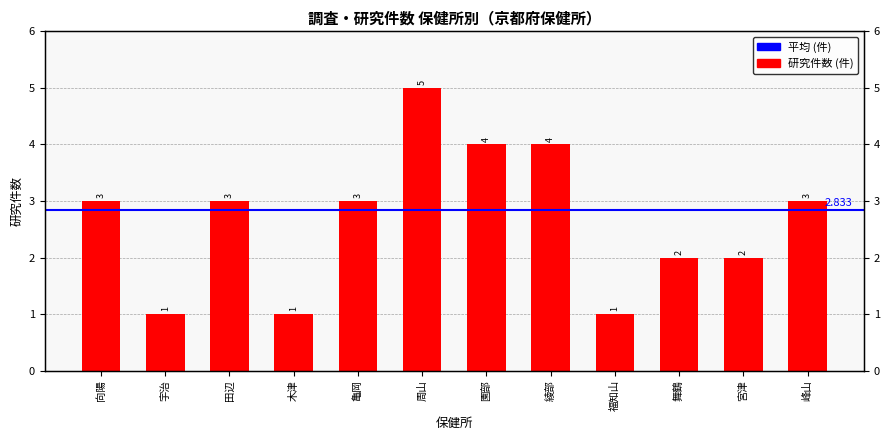

What position from the left is 舞鶴?

10